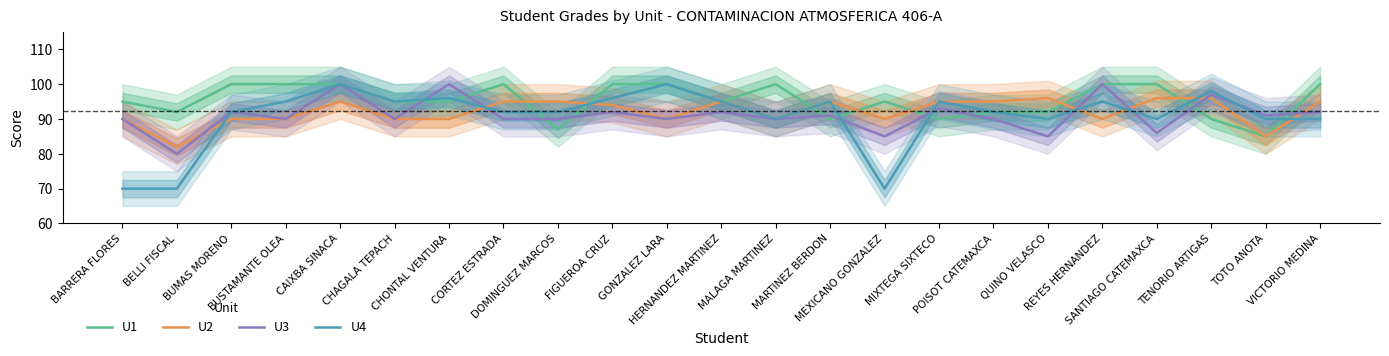

How many lines are shown in the chart?

4